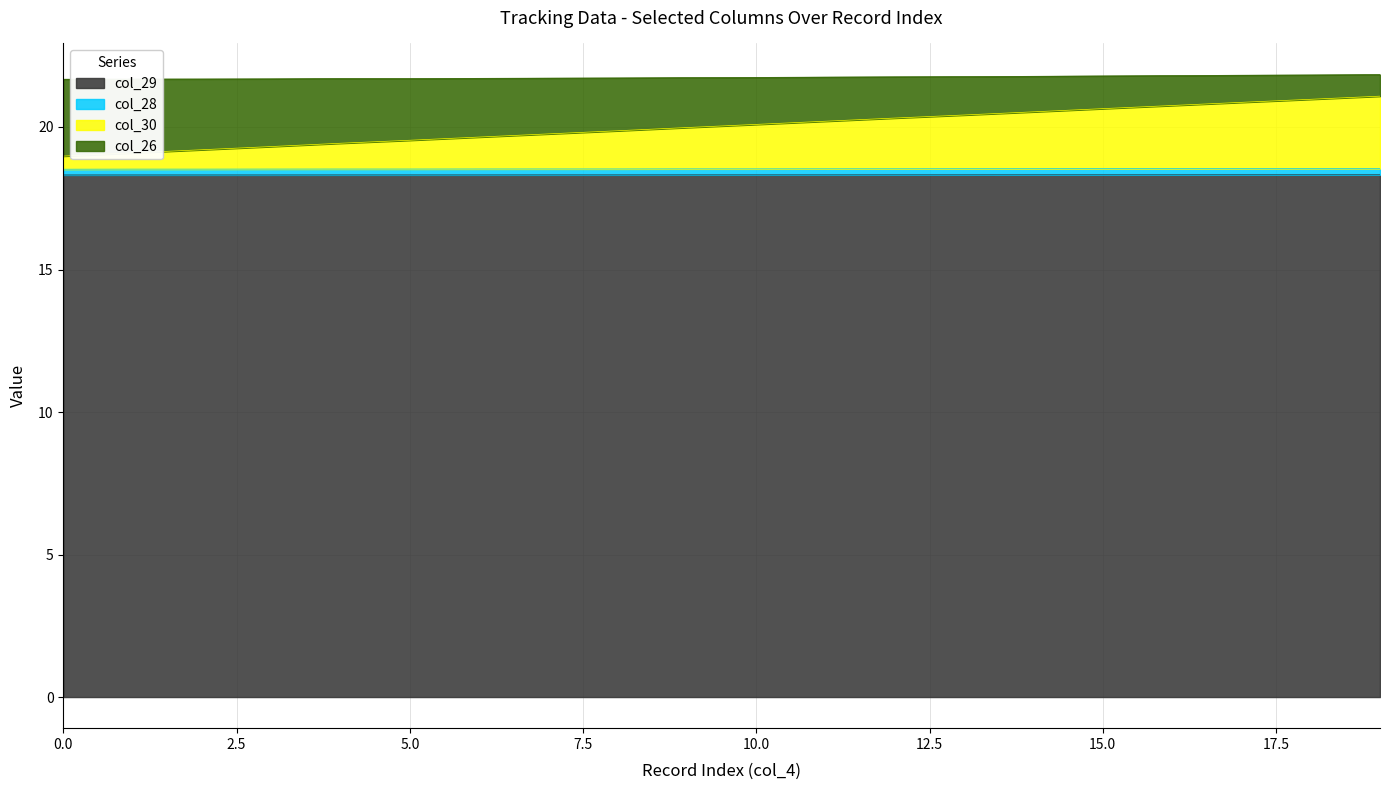

What is the minimum value for col_29?

18.3